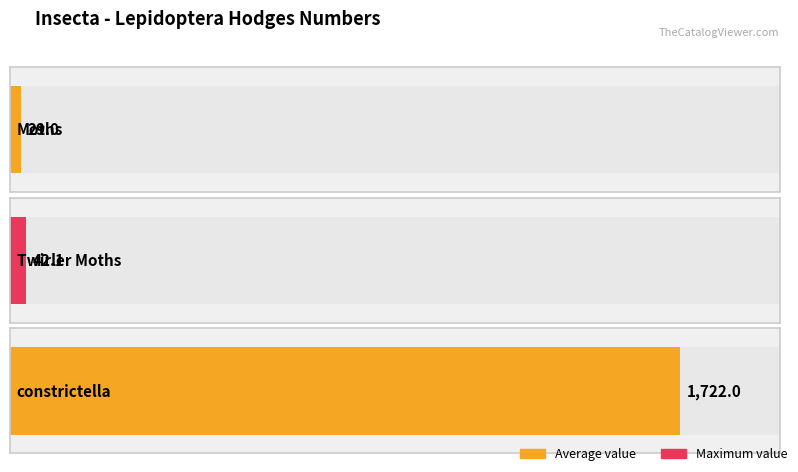

Reading left to right, extract all data points from this chart.

Moths=29.0	Twirler Moths=42.1	constrictella=1722.0